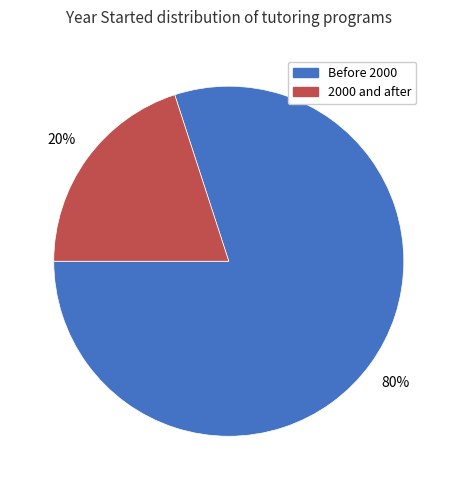

To the nearest percent, what is the difference between the largest and smallest slice percentages?

60%